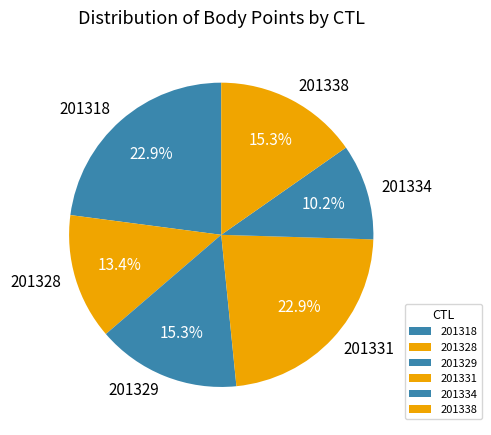

Which category has the smallest portion of the pie?

201334